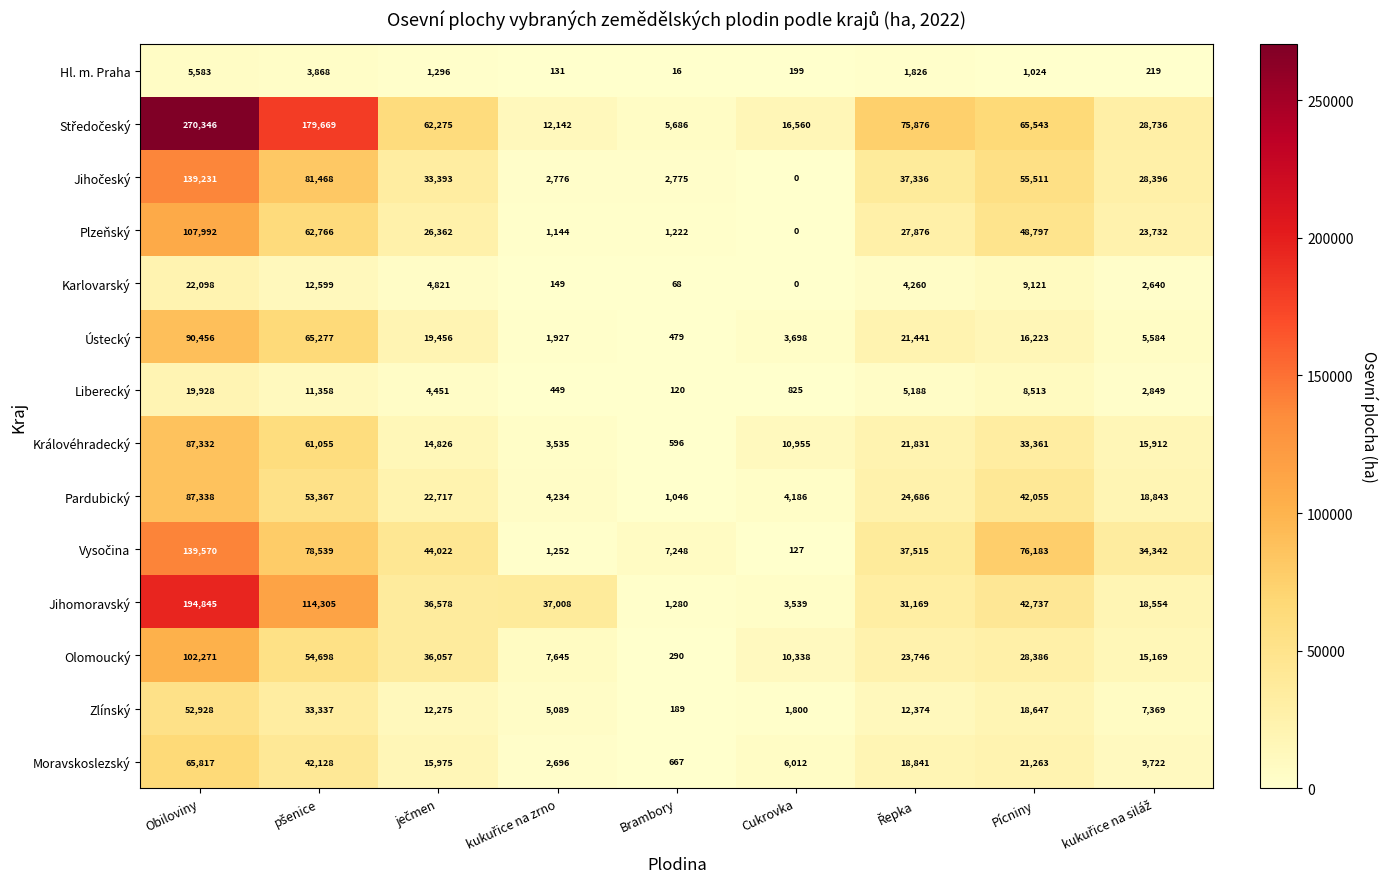

The Karlovarský series shows 33389 at Obiloviny. True or false?

False